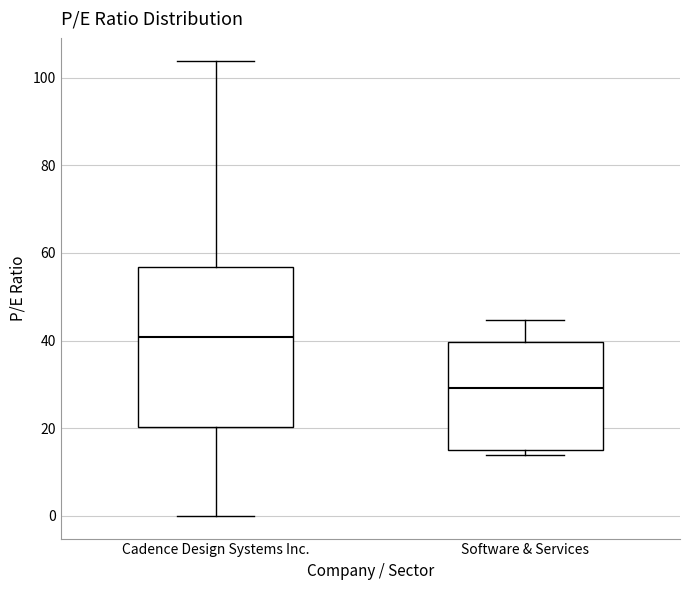

Comparing the boxes themselves (not the whiskers), which one is the tallest?

Cadence Design Systems Inc.